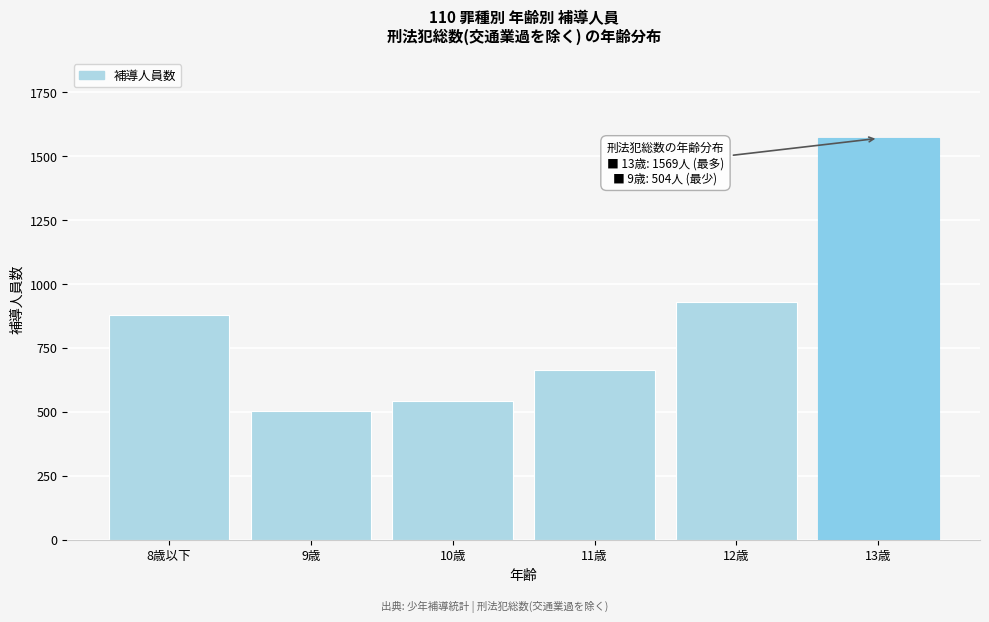

Reading left to right, list all the values displayed in this chart.

8歳以下=877	9歳=504	10歳=541	11歳=665	12歳=930	13歳=1569